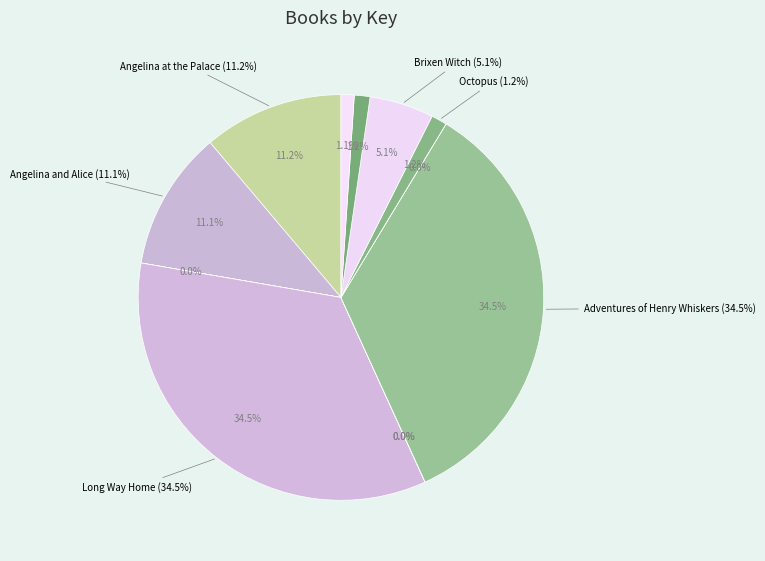

Does Adventures of Henry Whiskers represent more than half of the total?

No